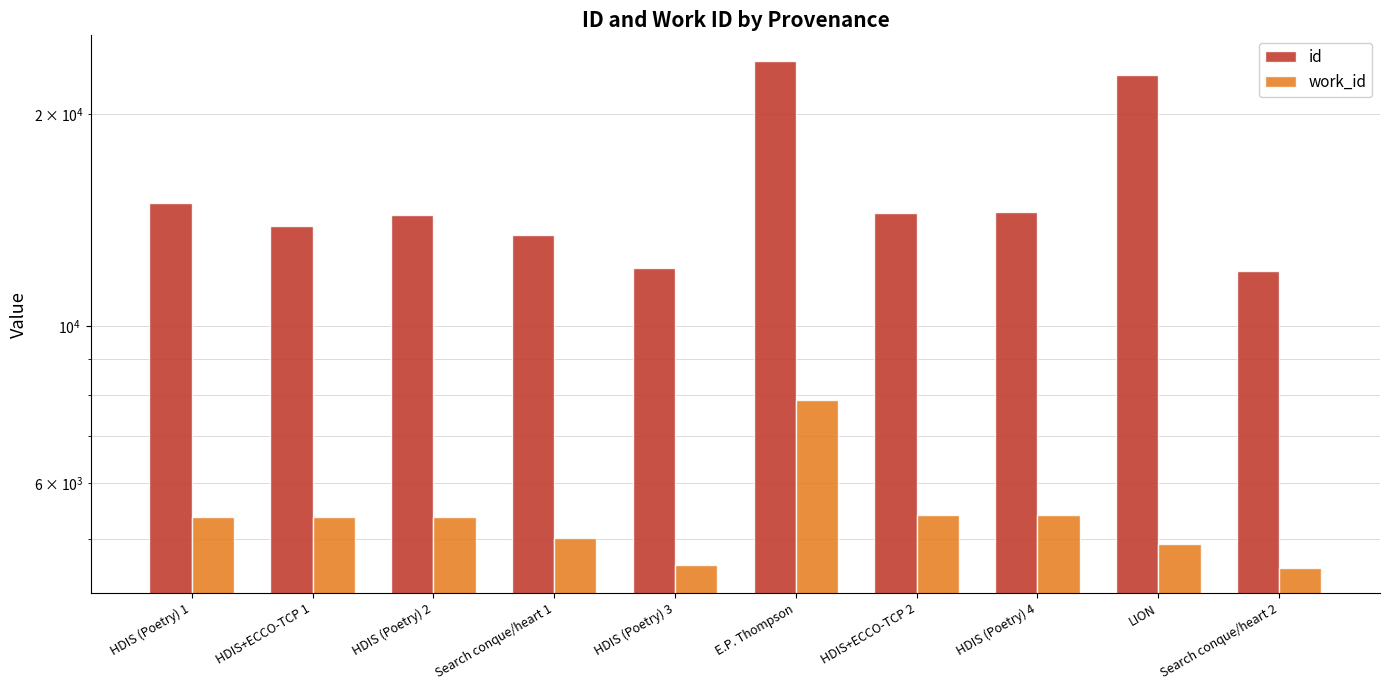

The id series shows 19770 at HDIS+ECCO-TCP 1. True or false?

False